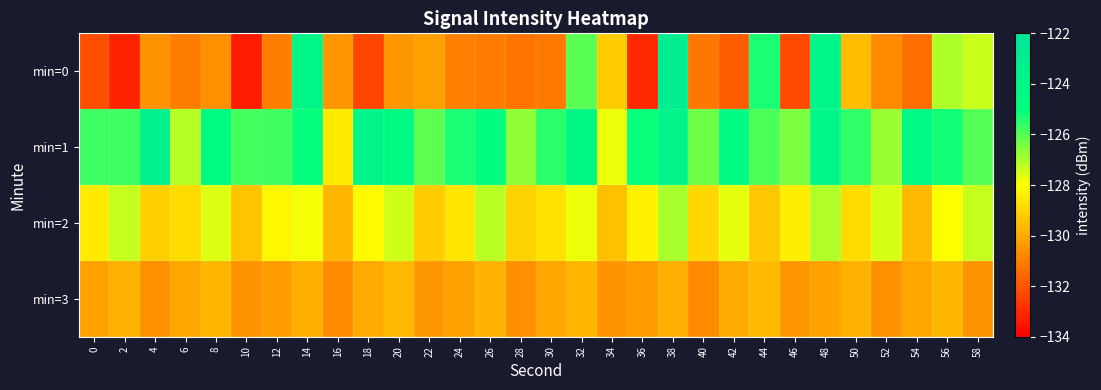

Which series has the largest total across all categories?

min=1